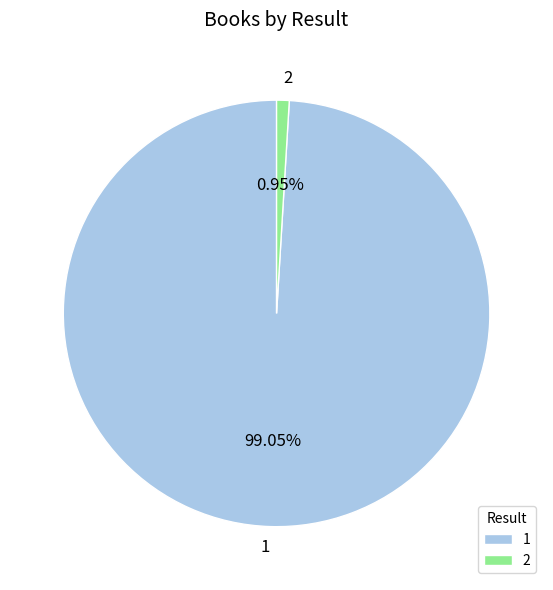

To the nearest percent, what portion does 1 represent?

99%